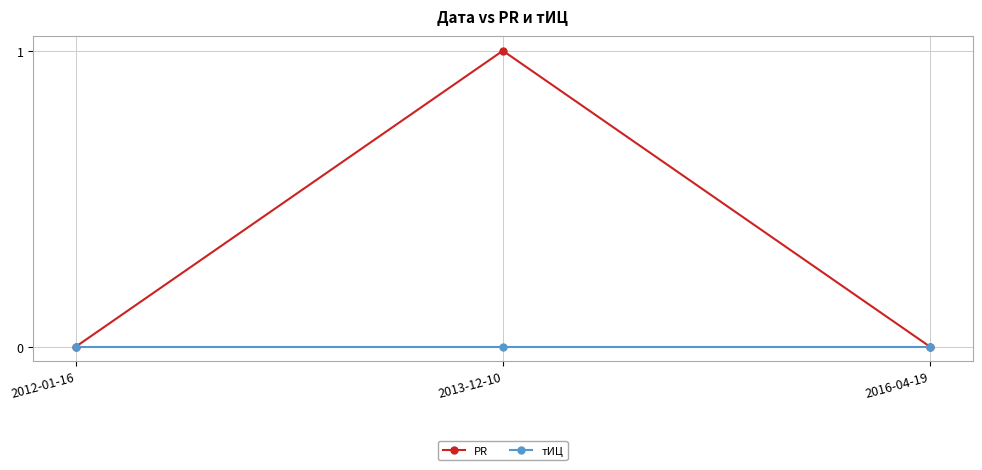

How many distinct data groups are displayed?

2